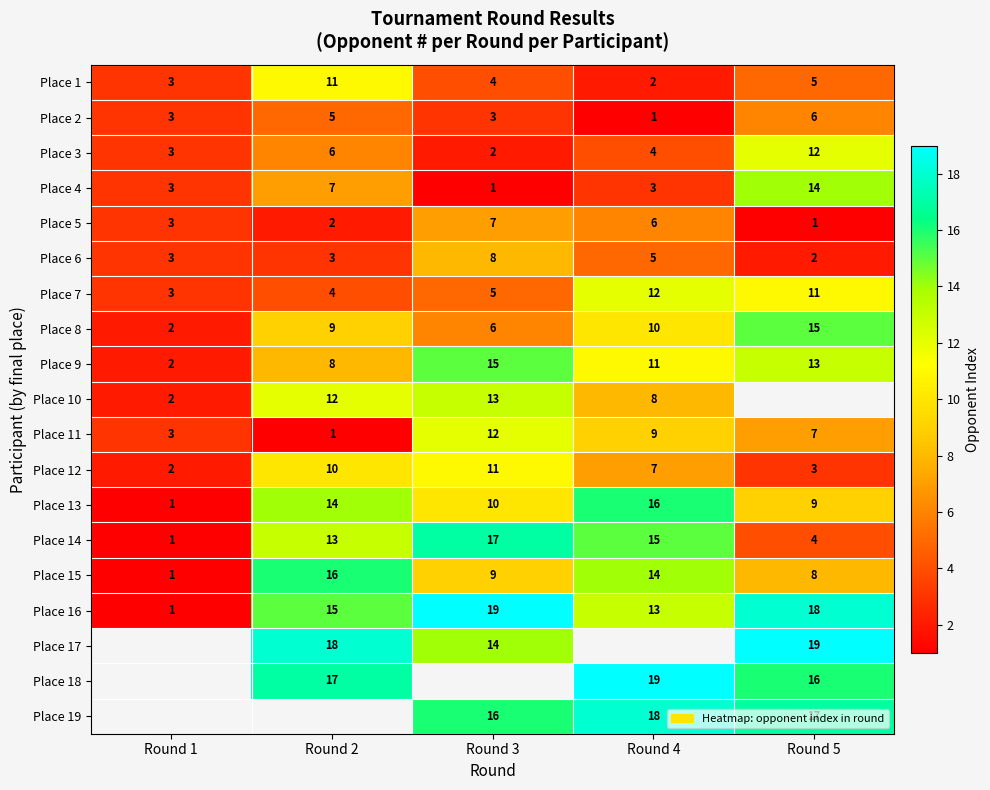

At which label does Place 3 first exceed 4?

Round 2